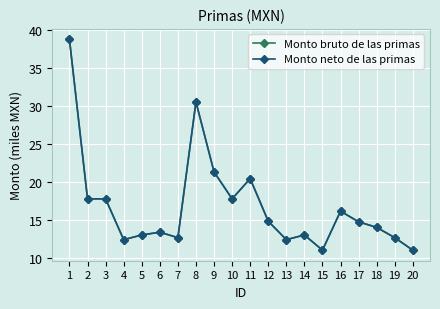

How many interior local peaks does the Monto bruto de las primas series have?

5